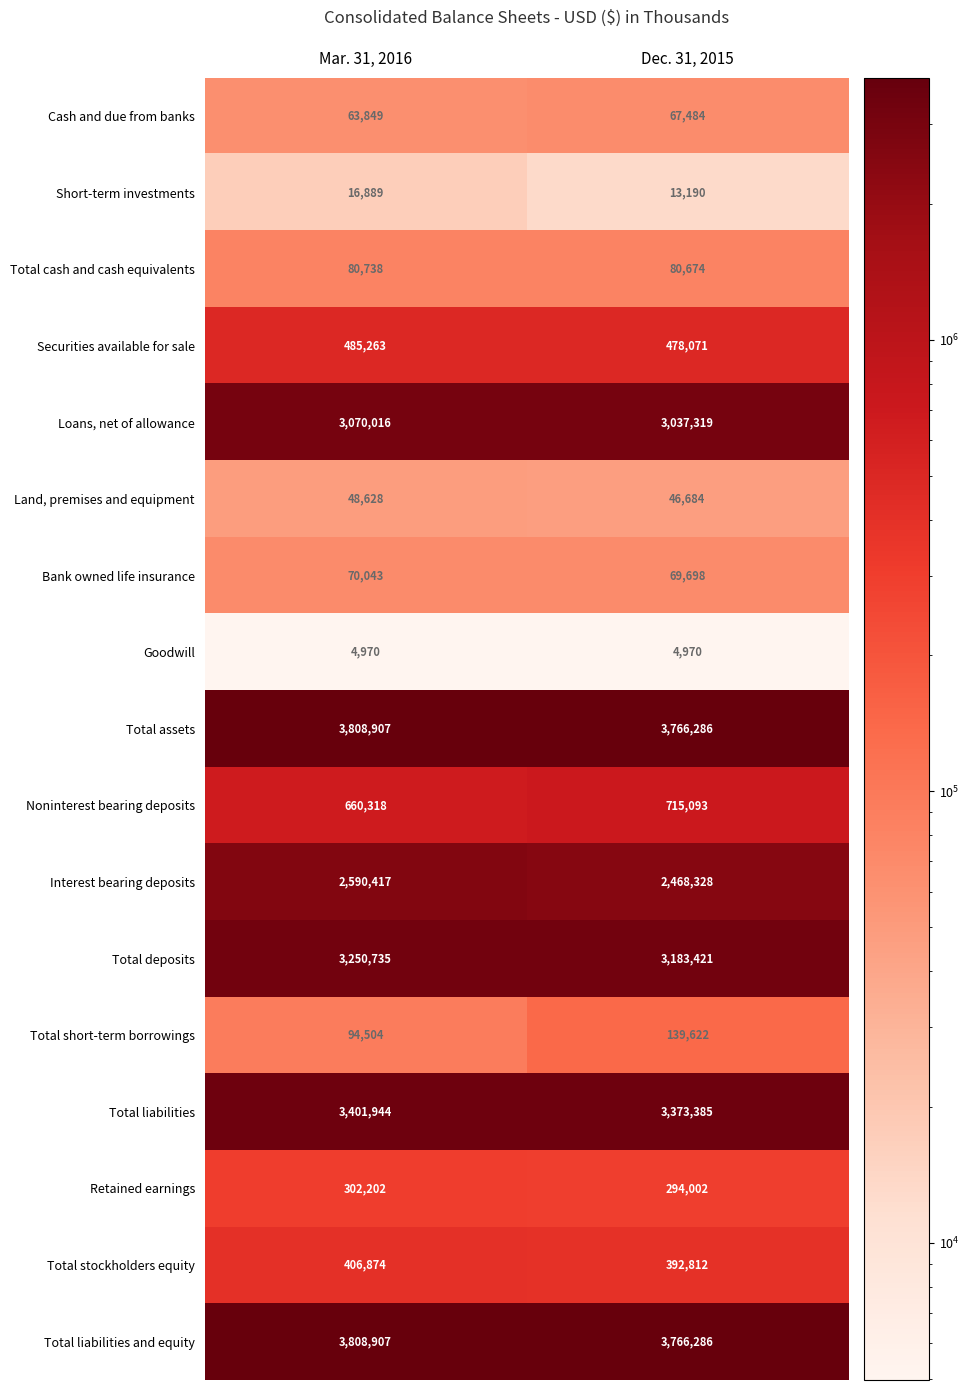

Read the Total liabilities value at Dec. 31, 2015.

3373385